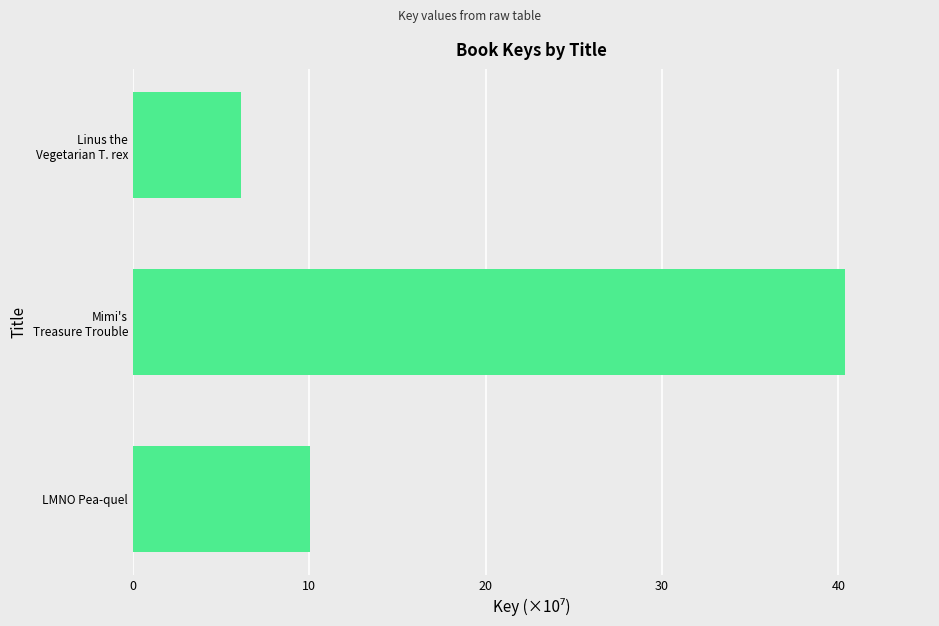

Reading top to bottom, list all the values displayed in this chart.

6.1	40.3	10.0